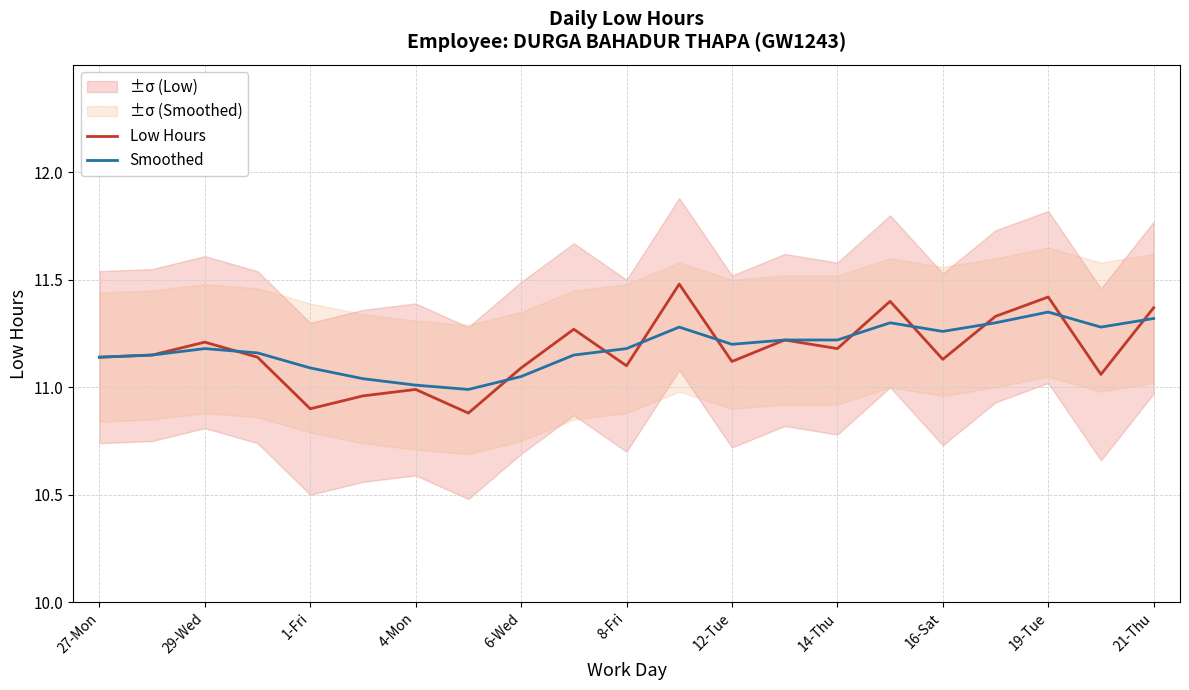

At how many categories does at least one series exceed 11?

20